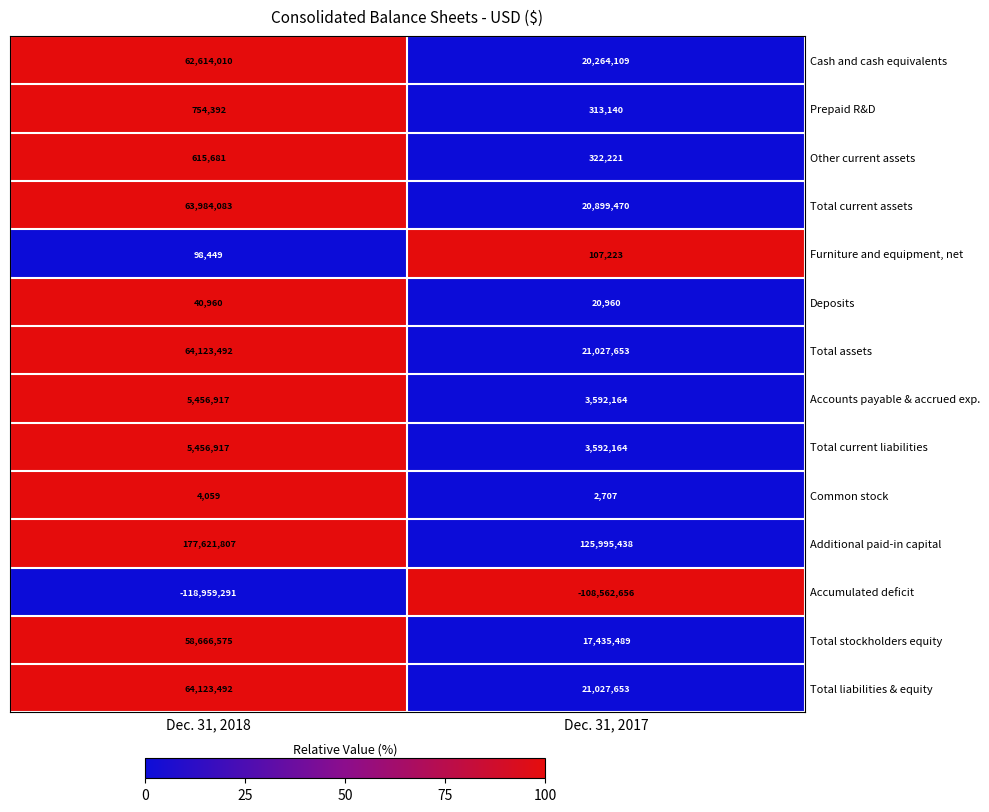

What is the total value across all series at Dec. 31, 2018?

384601543